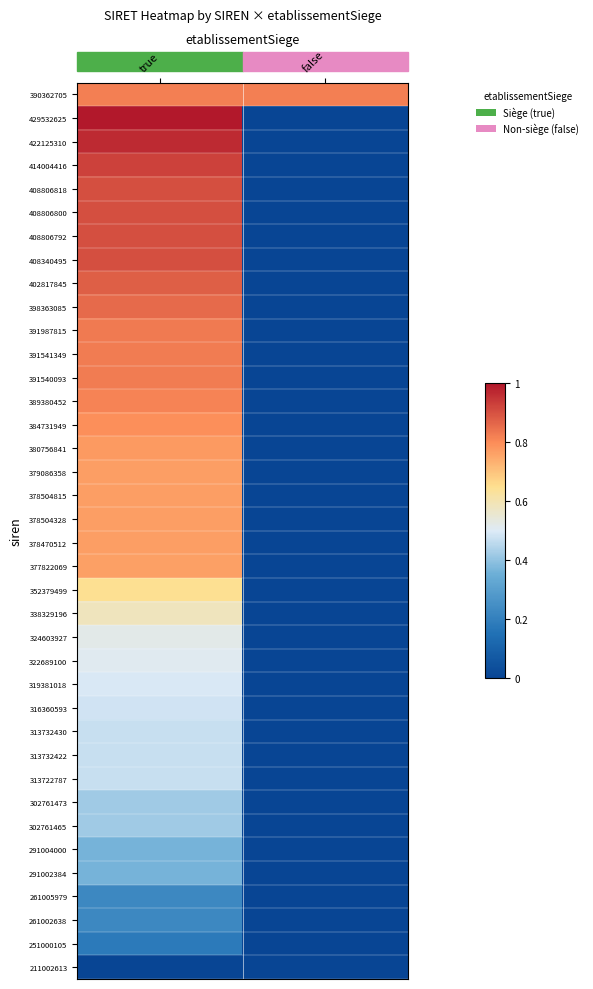

What is the spread (max minus min) of values at false?

0.8